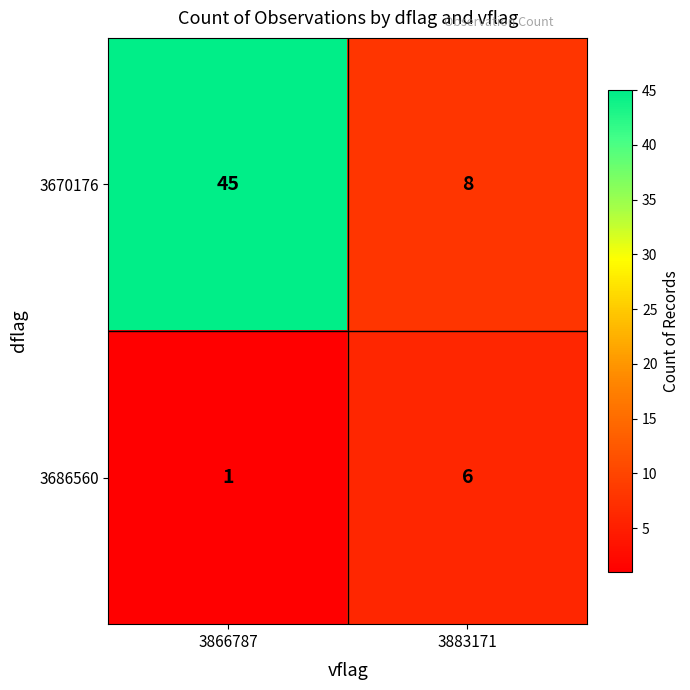

What value does the 3686560 series have at 3883171?

6